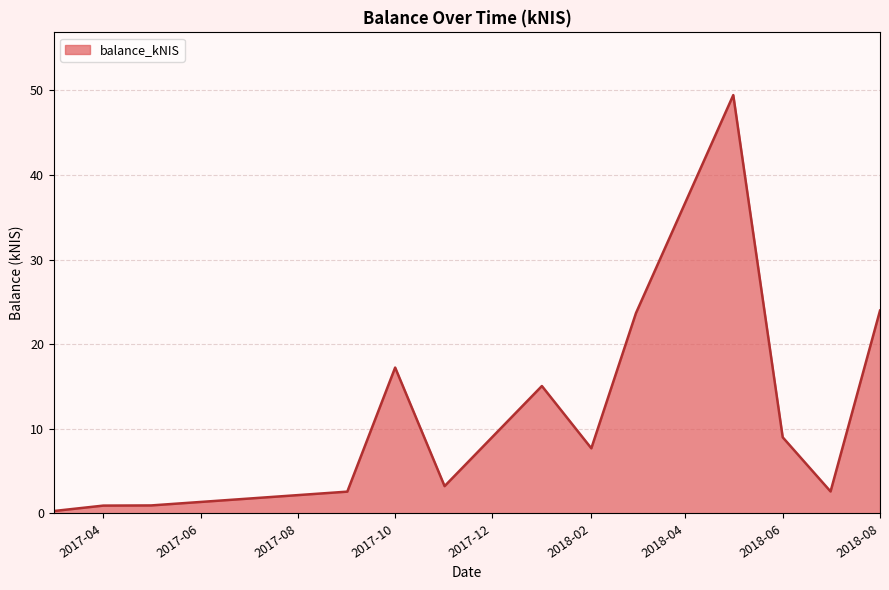

What is the difference between the maximum and minimum values?

49.1